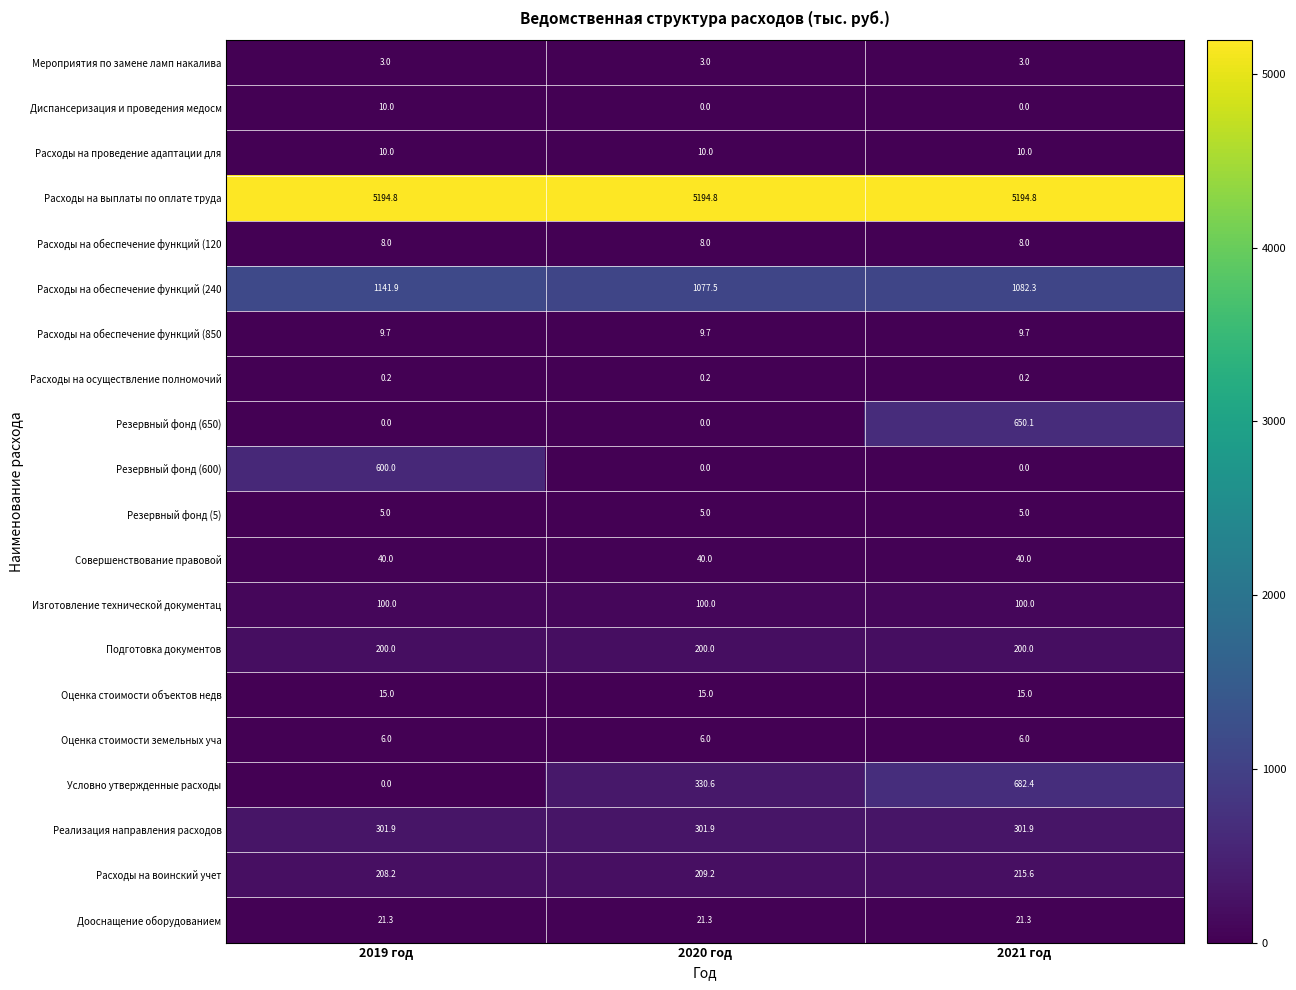

Which series has the largest range (max minus min)?

Условно утвержденные расходы